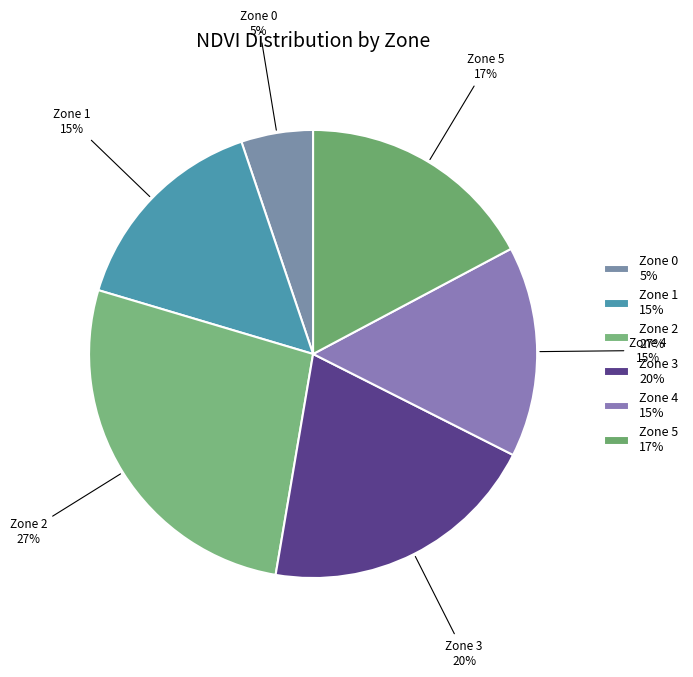

Count the number of slices in the pie.

6